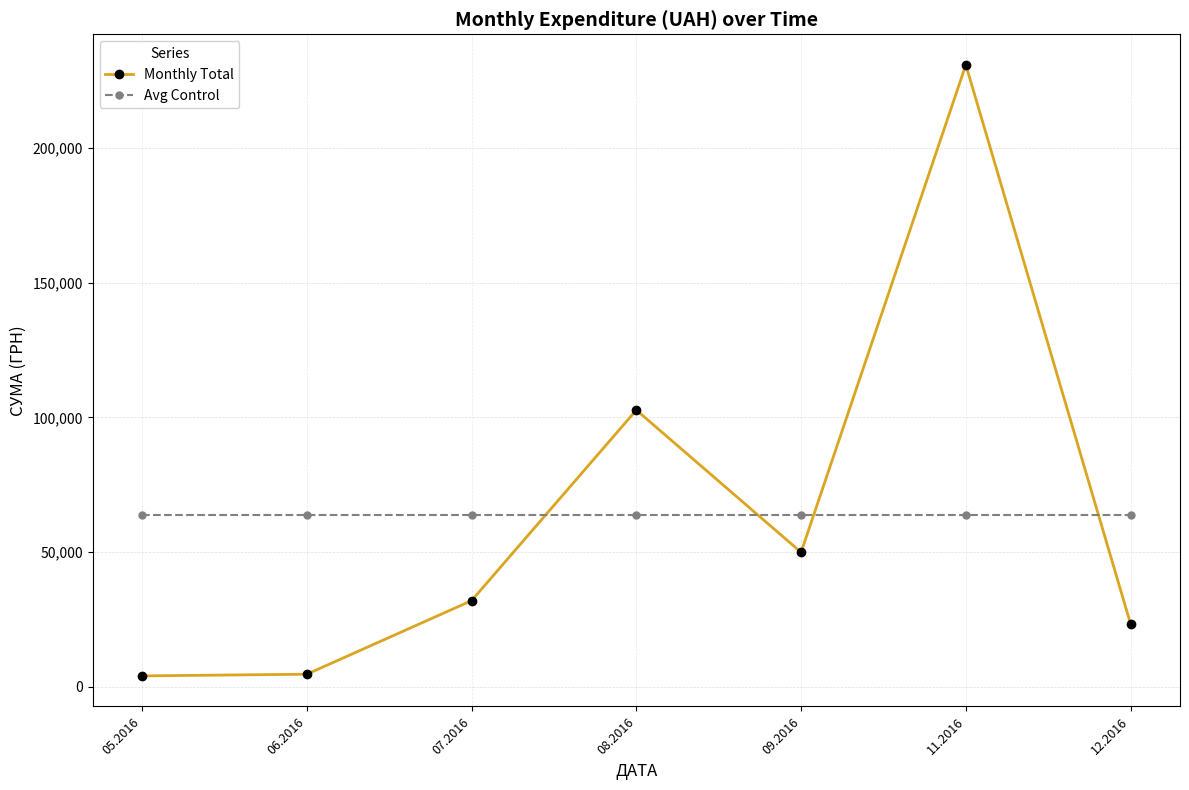

Which series changed the most between 05.2016 and 11.2016?

Monthly Total